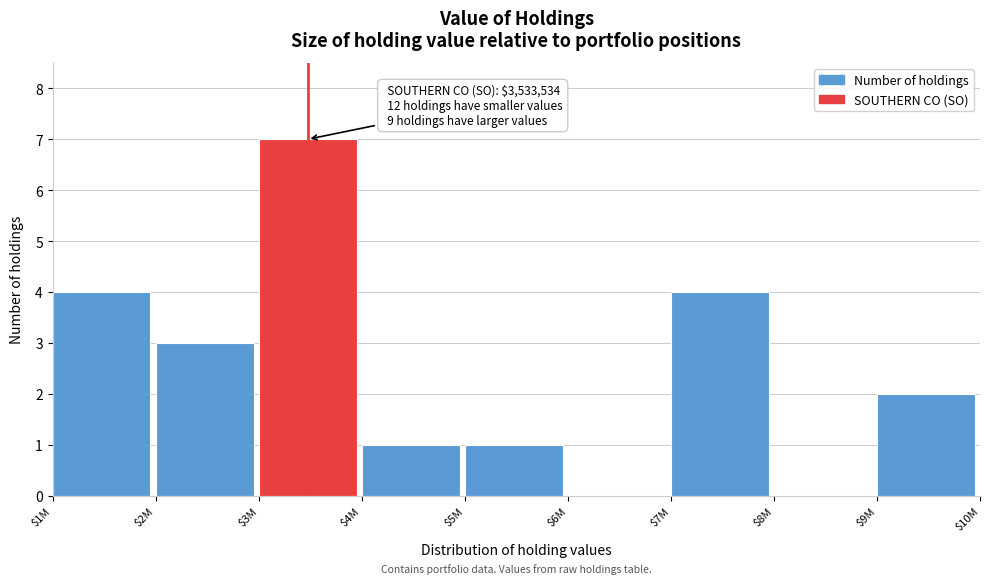

Which label corresponds to the largest value in the chart?

$3M